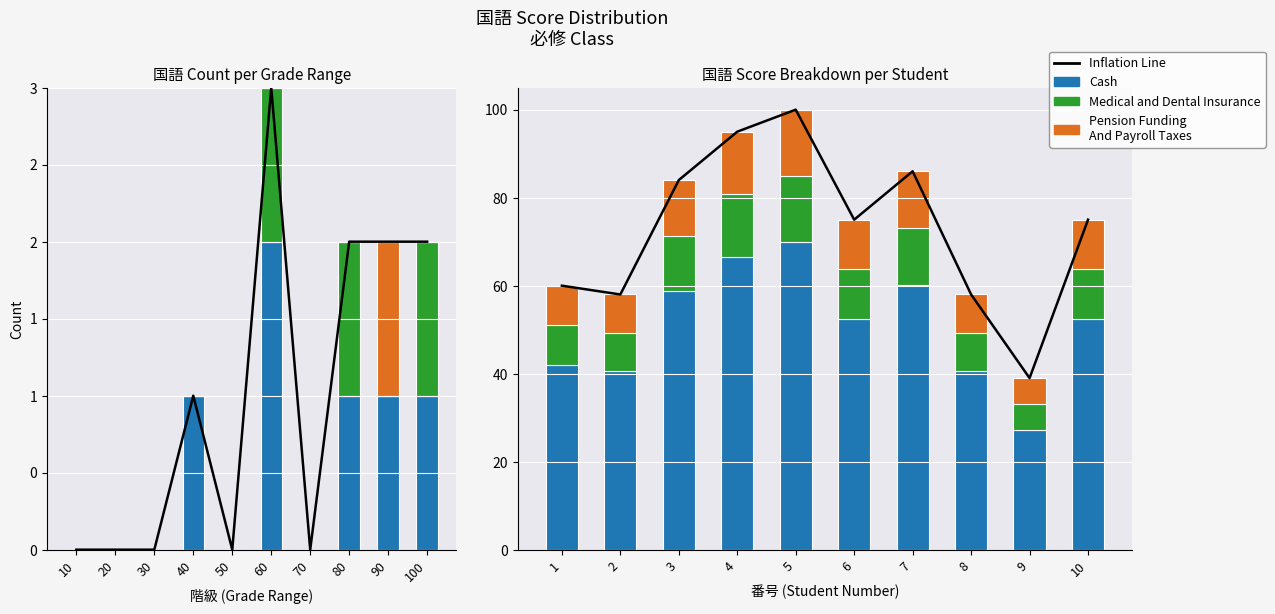

At how many categories does at least one series exceed 58?

7